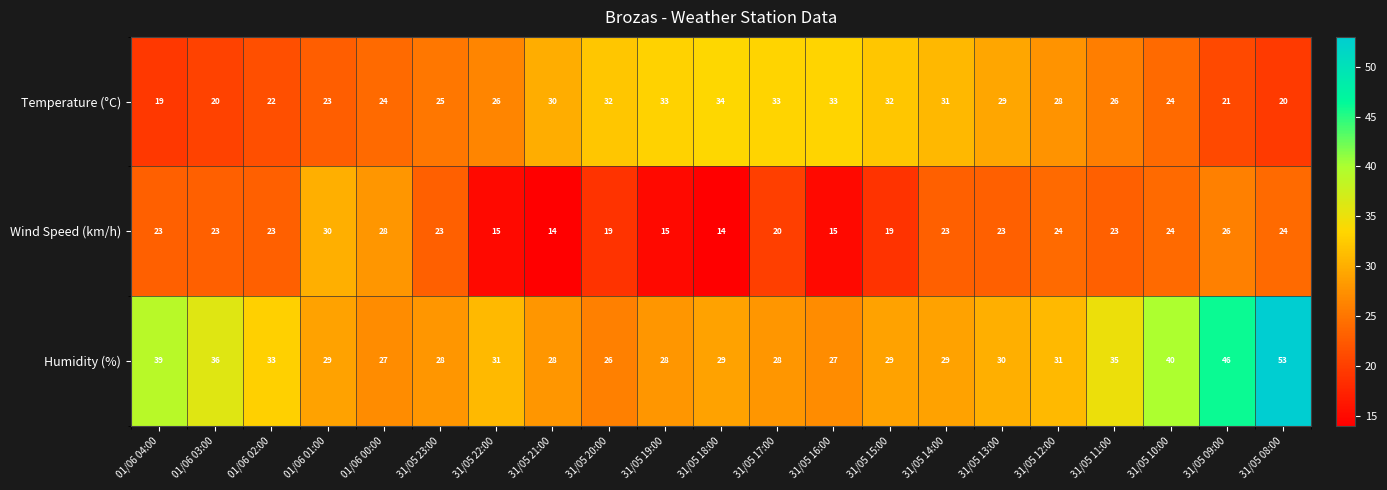

At how many categories does at least one series exceed 26?

21